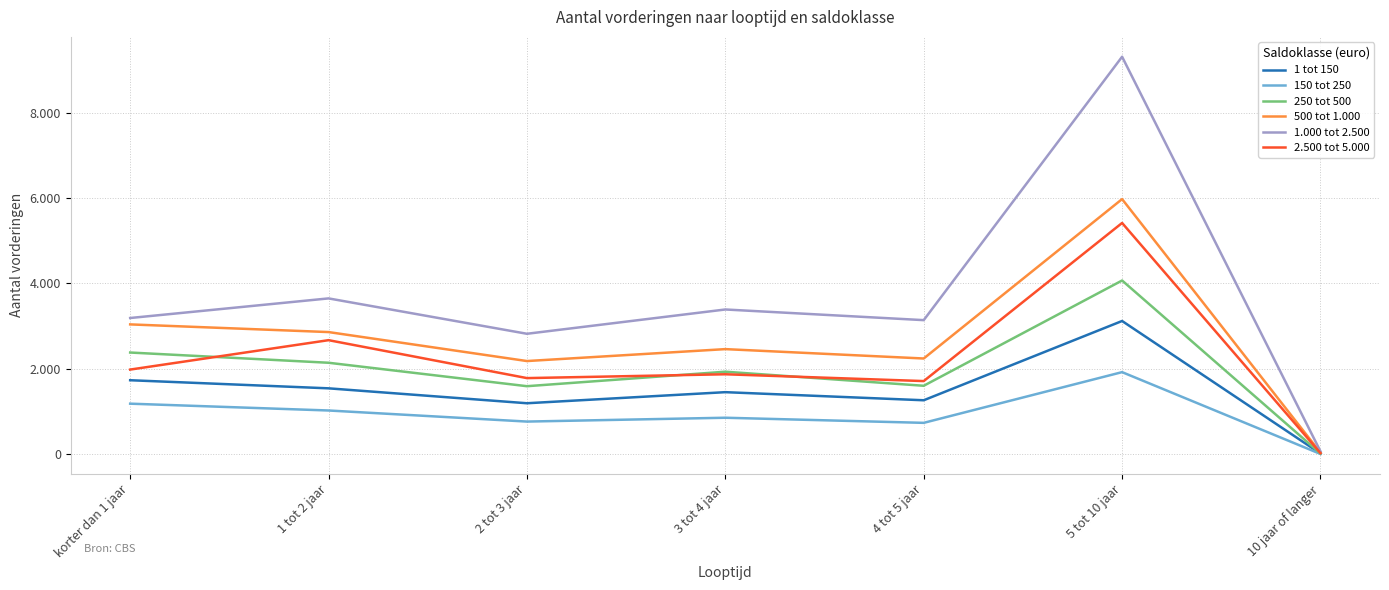

Between 1 tot 2 jaar and 5 tot 10 jaar, which series saw the biggest shift?

1.000 tot 2.500